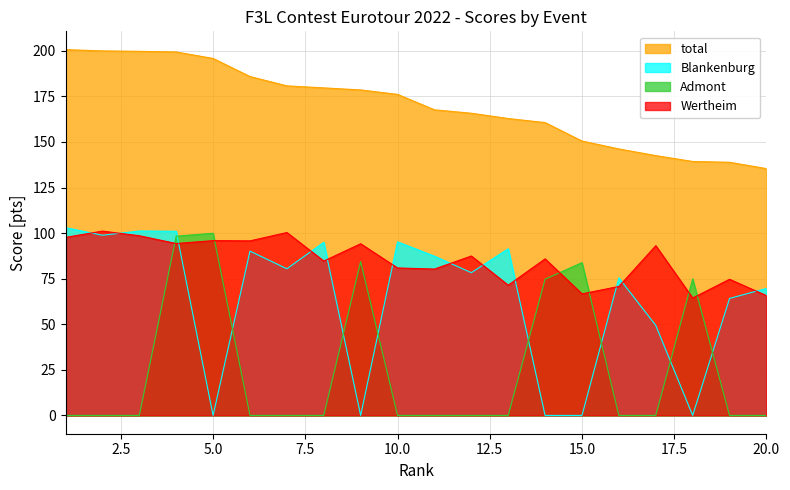

True or false: total has more than 0 interior local peaks.

False